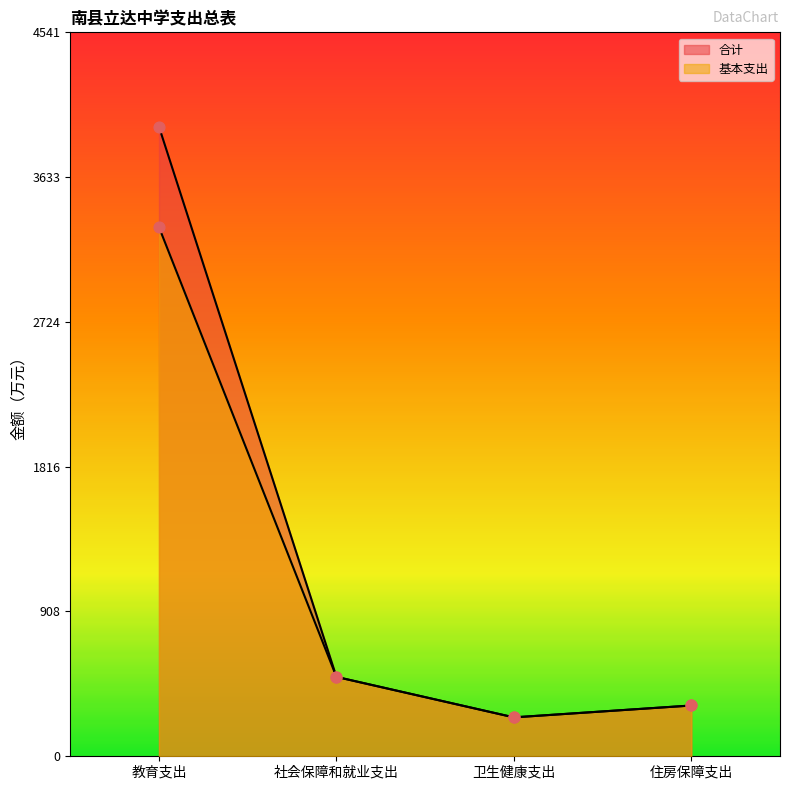

What are all the series names shown in the legend?

合计, 基本支出